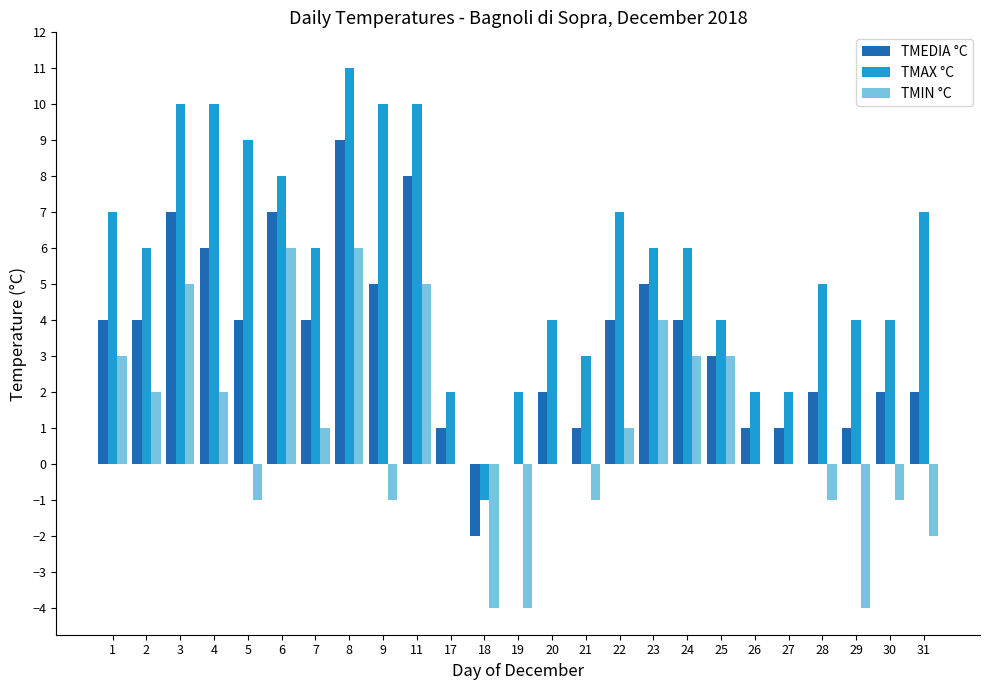

Between 7 and 31, which series saw the biggest shift?

TMIN °C